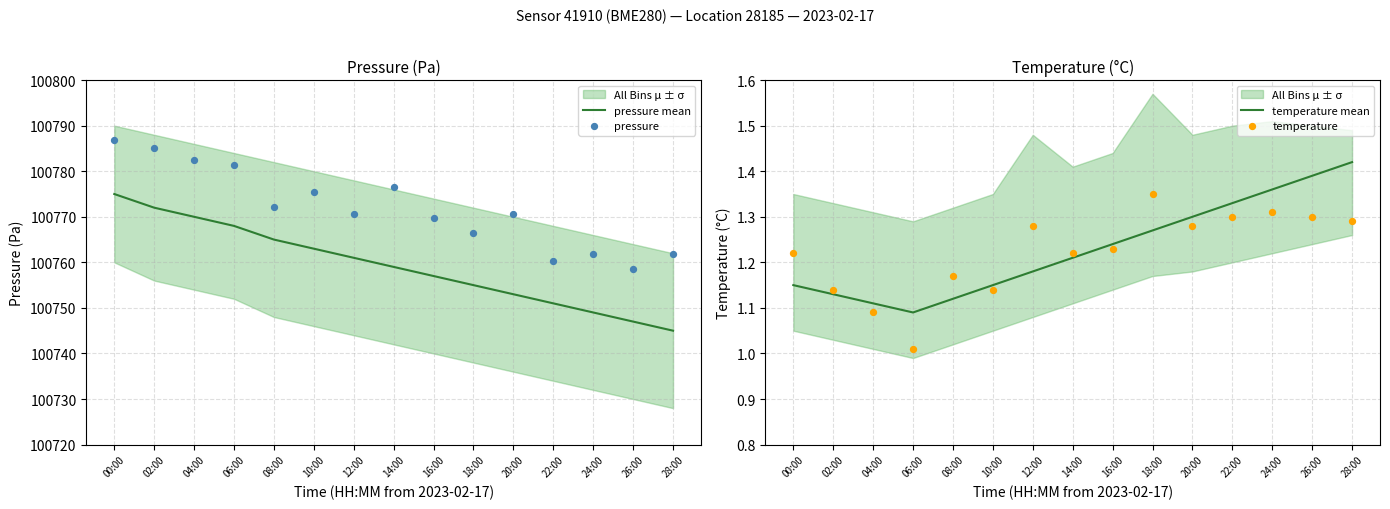

Which series has the largest total across all categories?

pressure